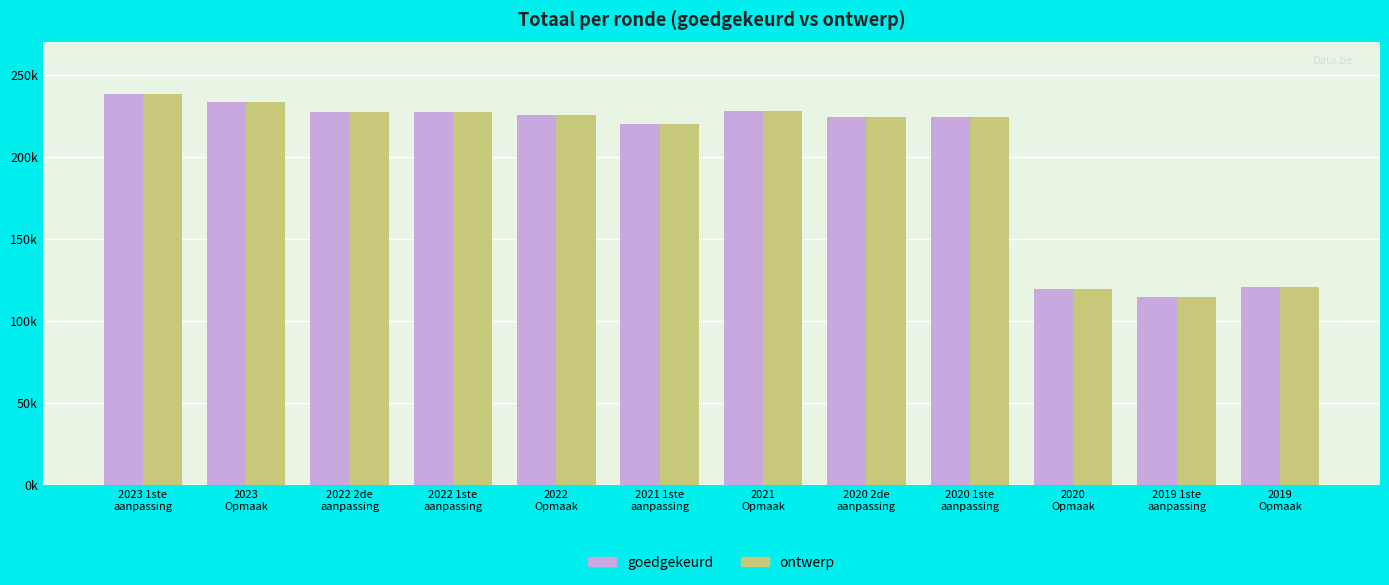

Which has a higher value, 2020 1ste
aanpassing or 2020
Opmaak?

2020 1ste
aanpassing